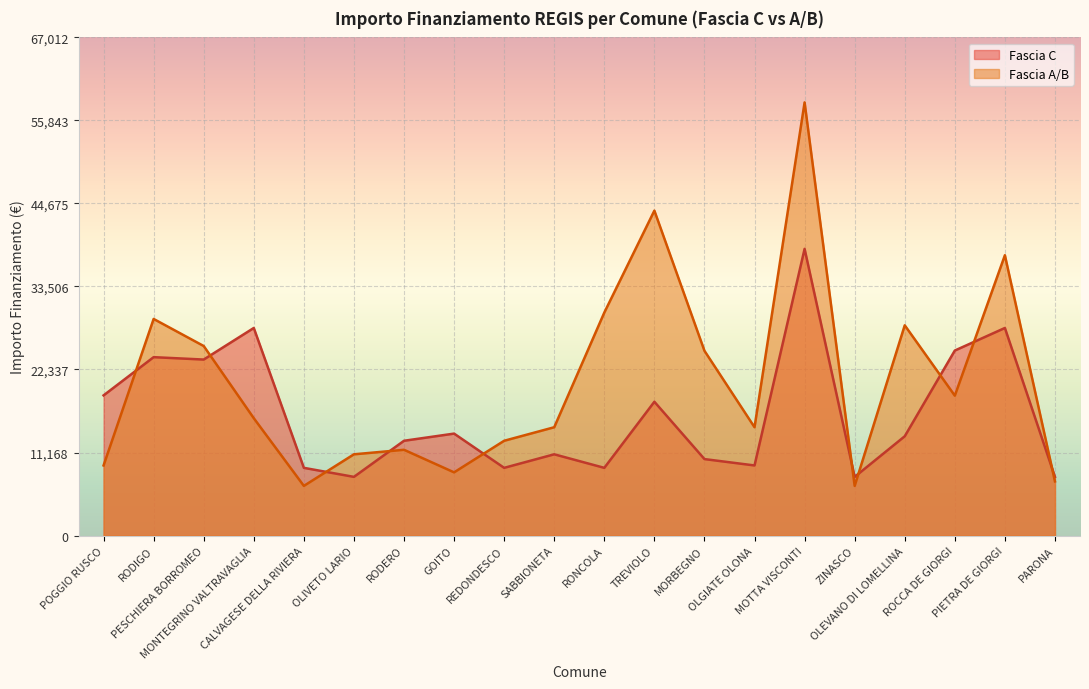

How many intersections are there between Fascia A/B and Fascia C?

10